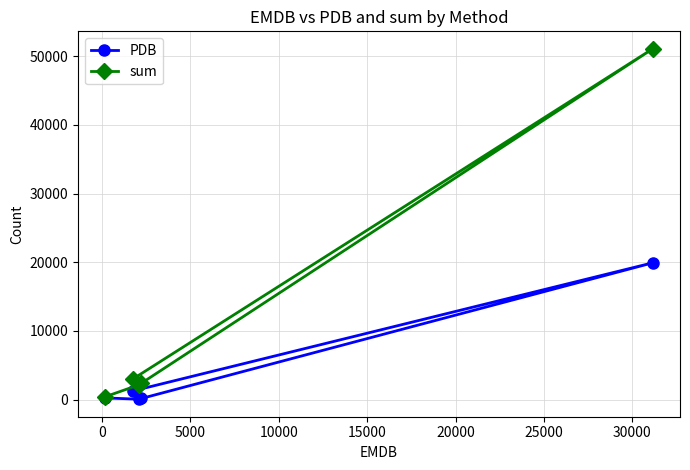

What is the maximum value shown in the chart?

51060